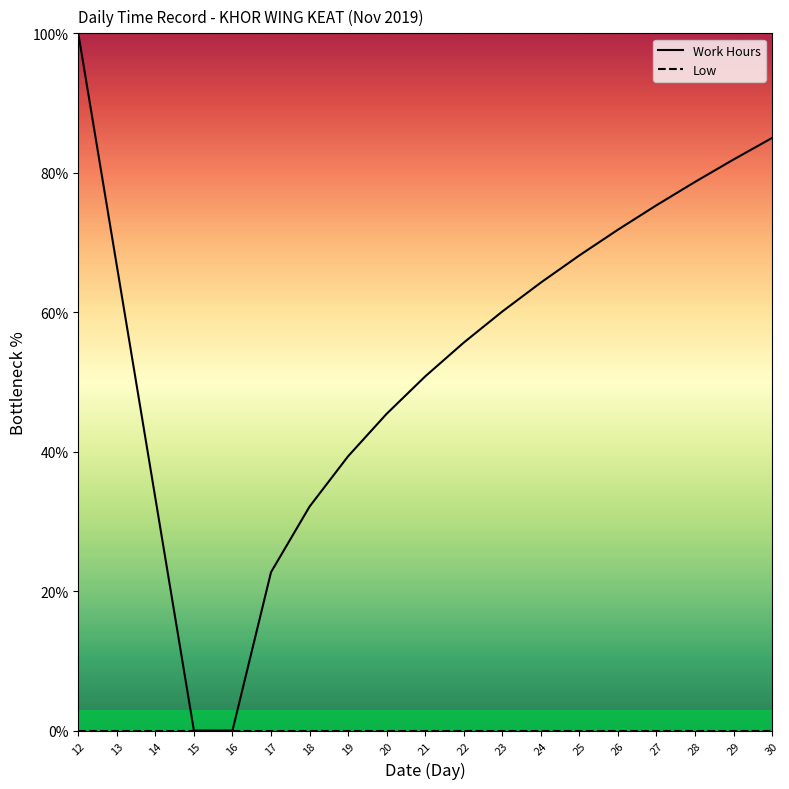

How many lines are shown in the chart?

2